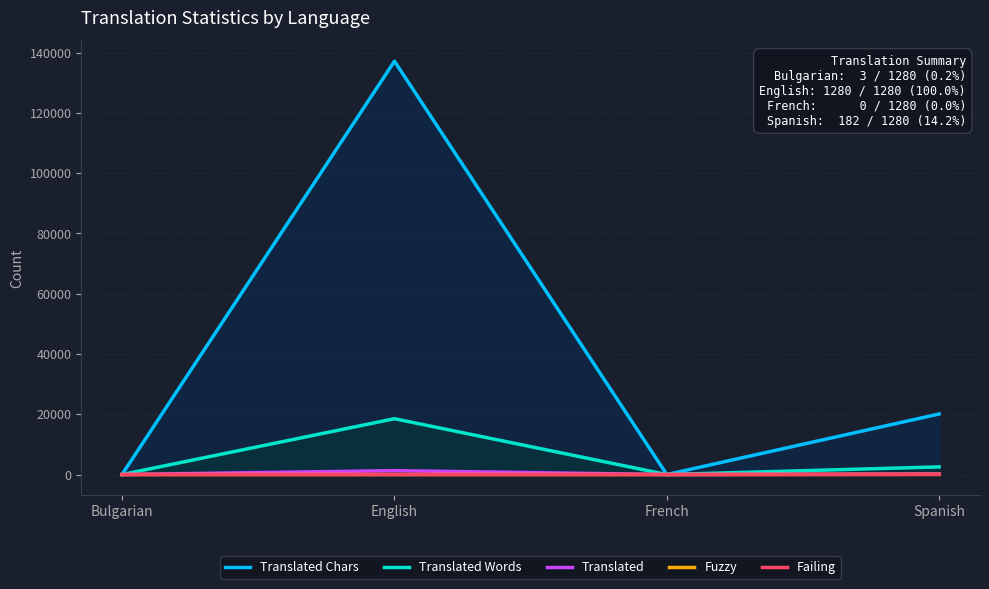

What are all the series names shown in the legend?

Translated Chars, Translated Words, Translated, Fuzzy, Failing